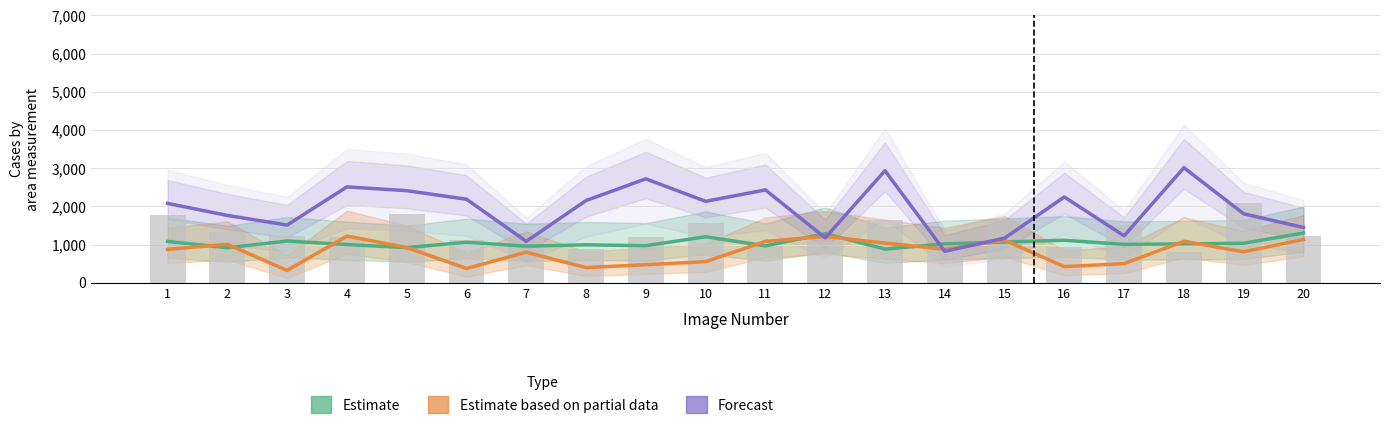

What is the value of the 3h post UV Estimate bar at the 11th from the left?

1085.0